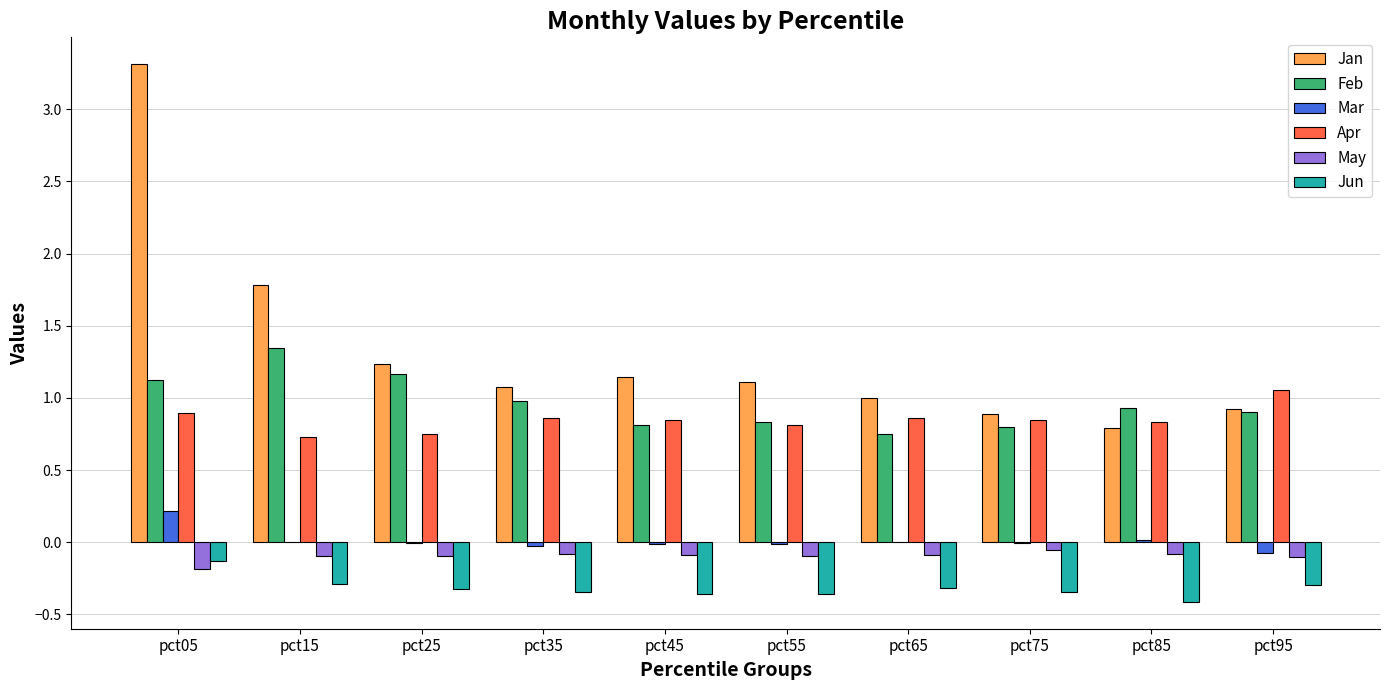

What is the sum of the Apr values at pct65 and pct15?

1.6